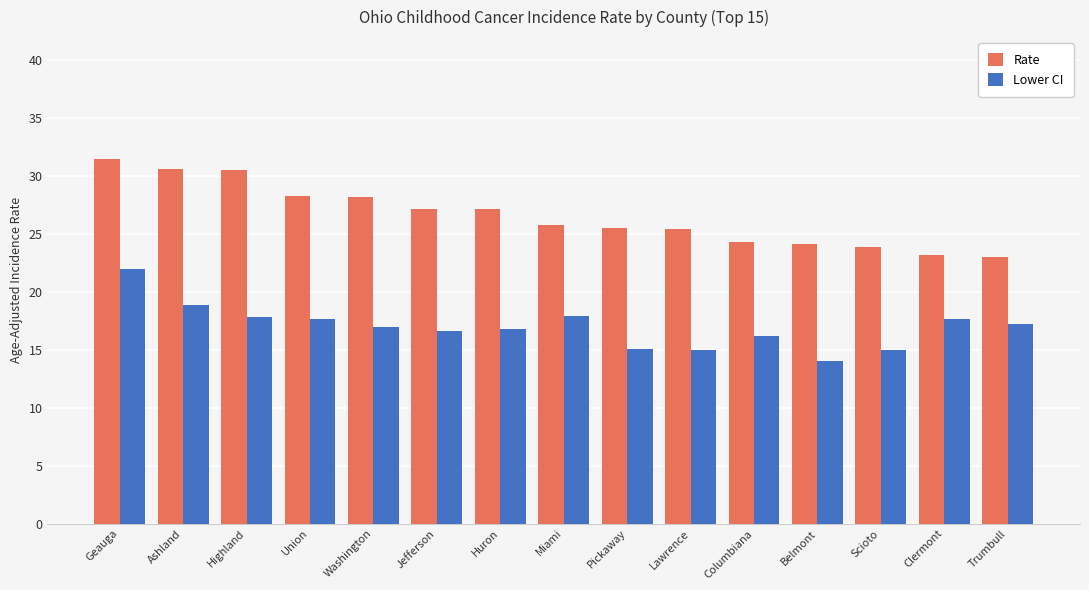

Read the Lower CI value at Jefferson.

16.6